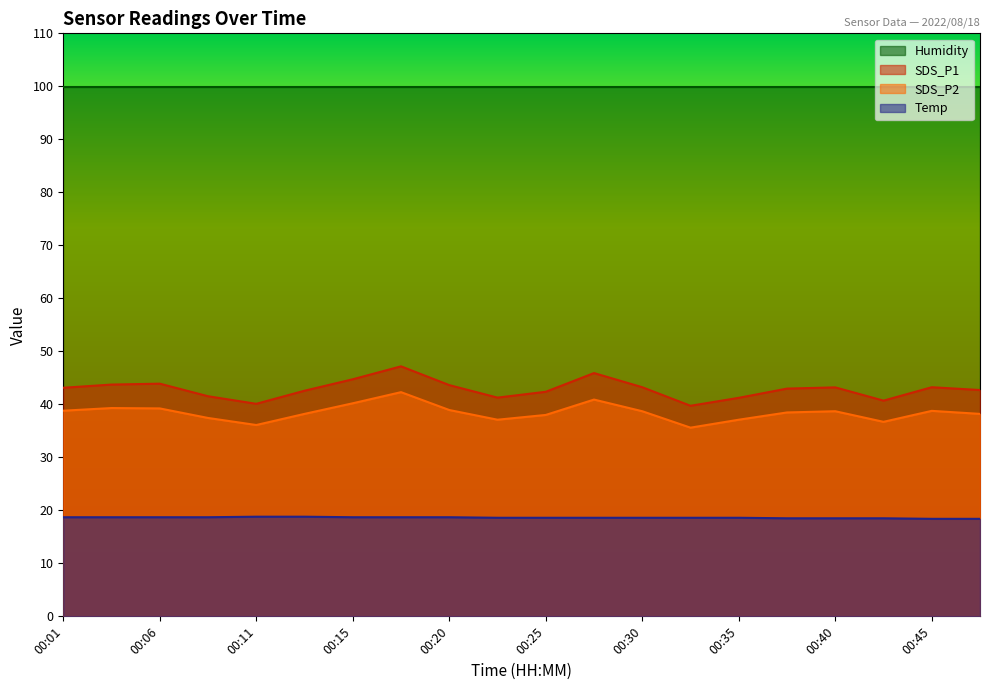

True or false: SDS_P1 has a value of 42.6 at 00:13.

True